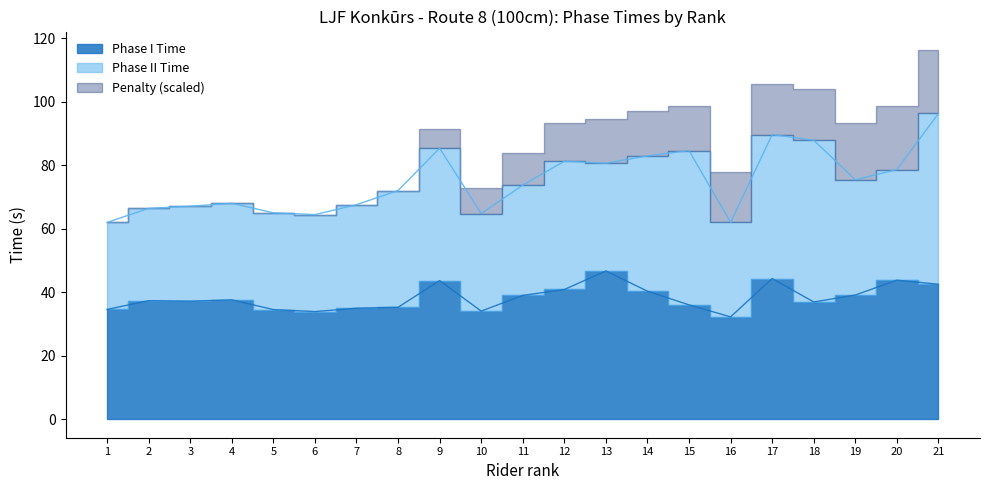

Between 7 and 15, which series saw the biggest shift?

Phase II Time